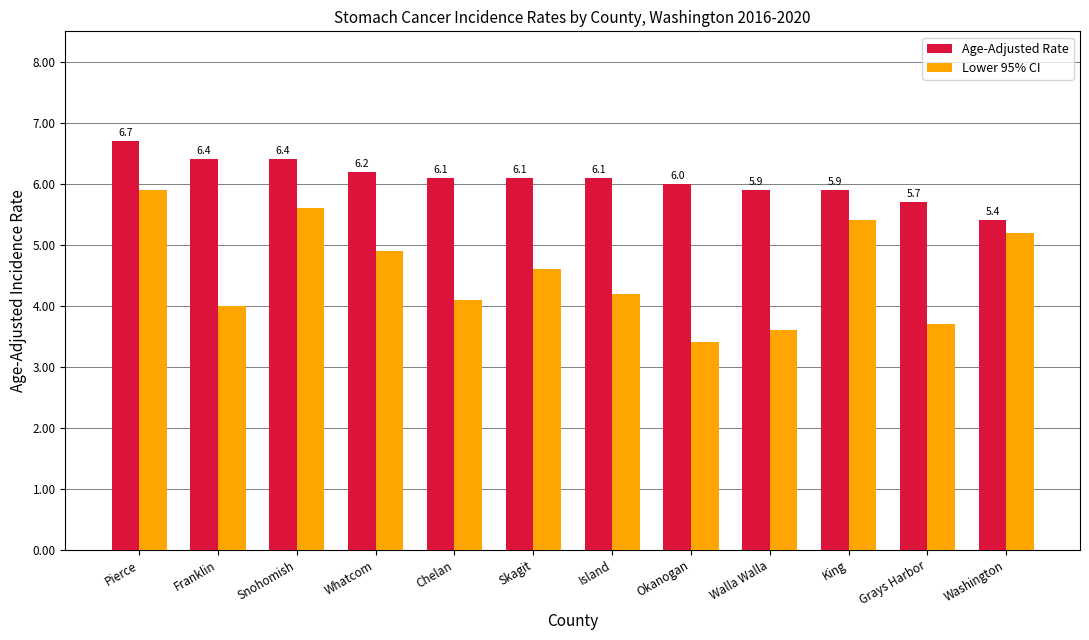

How many groups of bars are there?

12